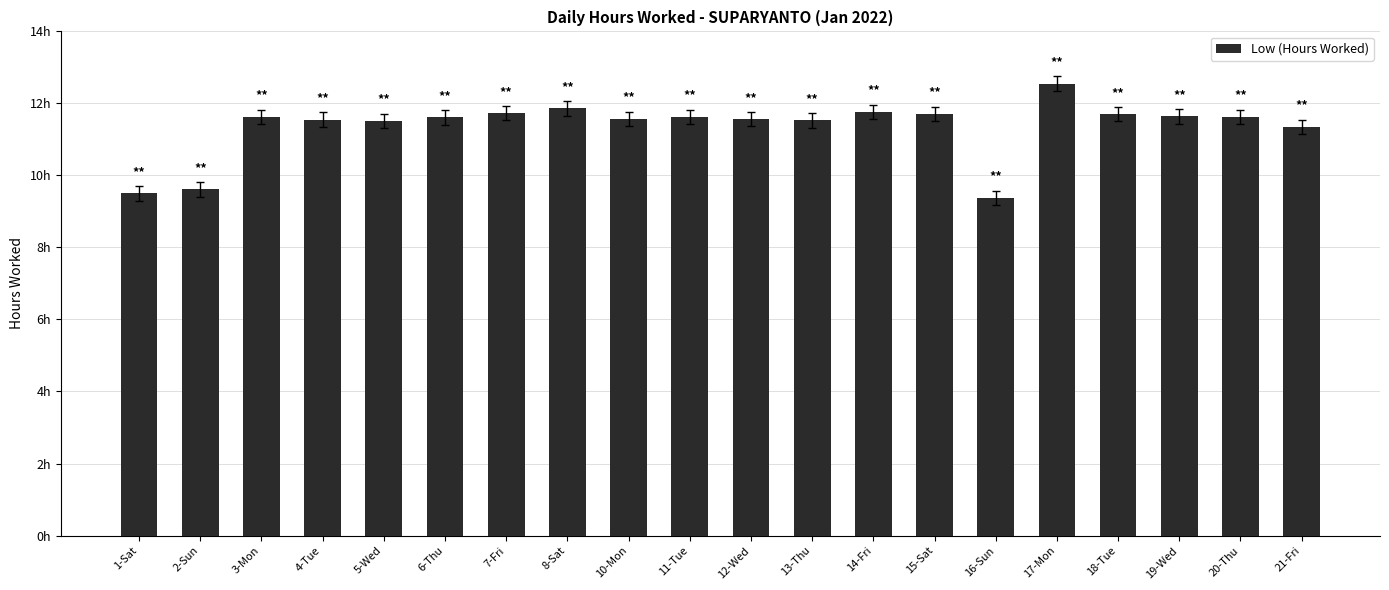

True or false: the data shows 11.6 at 10-Mon.

True